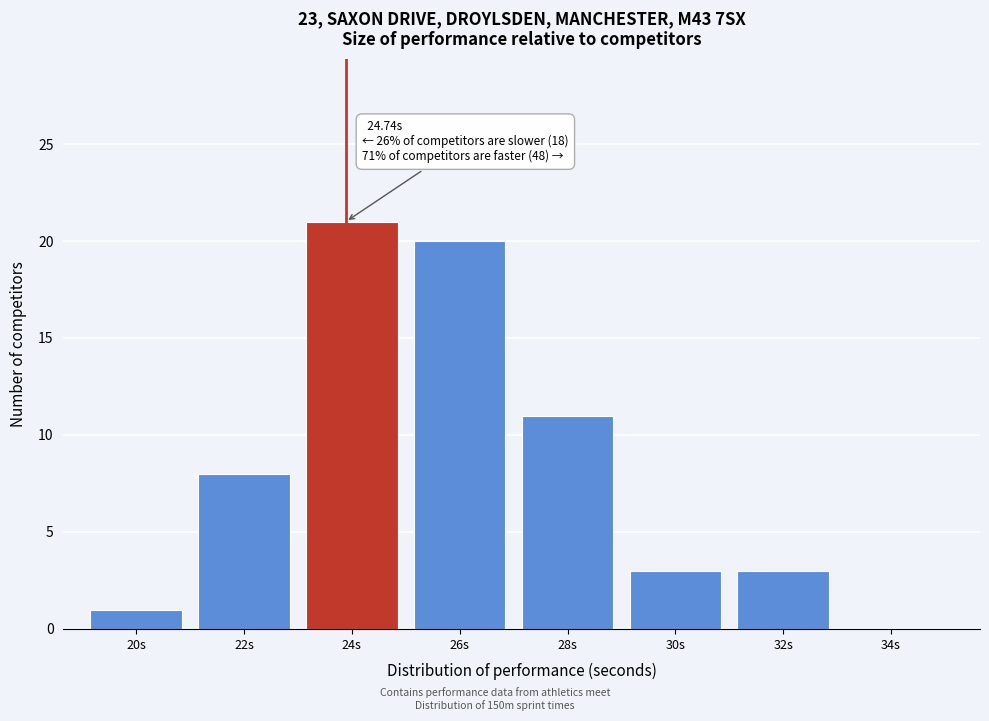

Reading right to left, list all the values displayed in this chart.

34s=0	32s=3	30s=3	28s=11	26s=20	24s=21	22s=8	20s=1